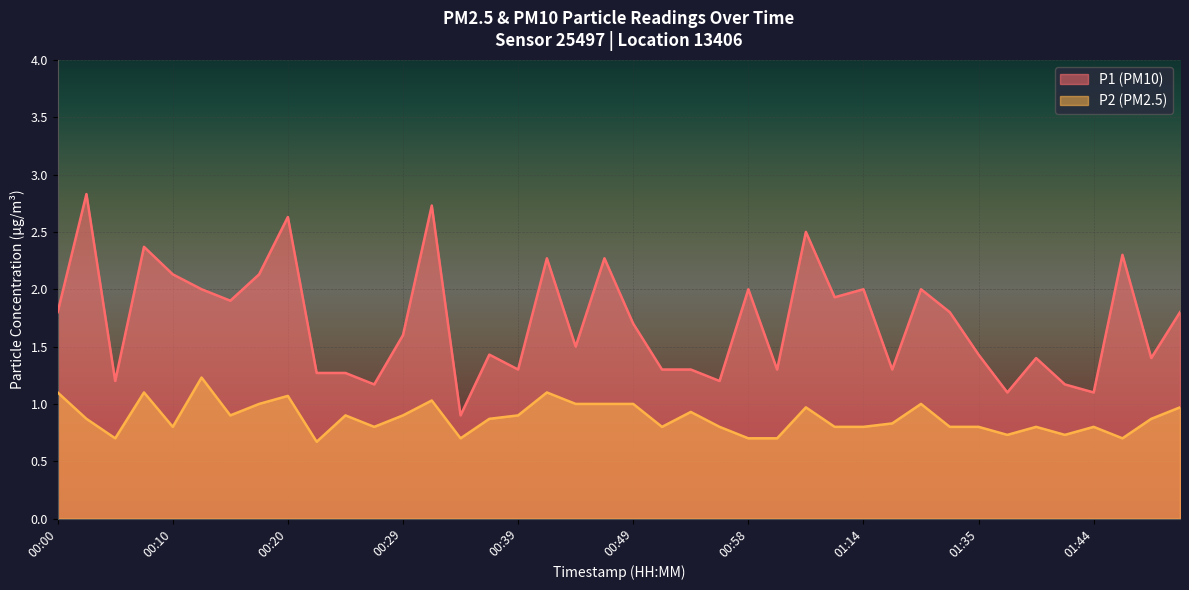

Reading left to right, transcribe all the data shown in this chart.

P1: 1.8	2.8	1.2	2.4	2.1	2.0	1.9	2.1	2.6	1.3	1.3	1.2	1.6	2.7	0.9	1.4	1.3	2.3	1.5	2.3	1.7	1.3	1.3	1.2	2.0	1.3	2.5	1.9	2.0	1.3	2.0	1.8	1.4	1.1	1.4	1.2	1.1	2.3	1.4	1.8
P2: 1.1	0.9	0.7	1.1	0.8	1.2	0.9	1.0	1.1	0.7	0.9	0.8	0.9	1.0	0.7	0.9	0.9	1.1	1.0	1.0	1.0	0.8	0.9	0.8	0.7	0.7	1.0	0.8	0.8	0.8	1.0	0.8	0.8	0.7	0.8	0.7	0.8	0.7	0.9	1.0